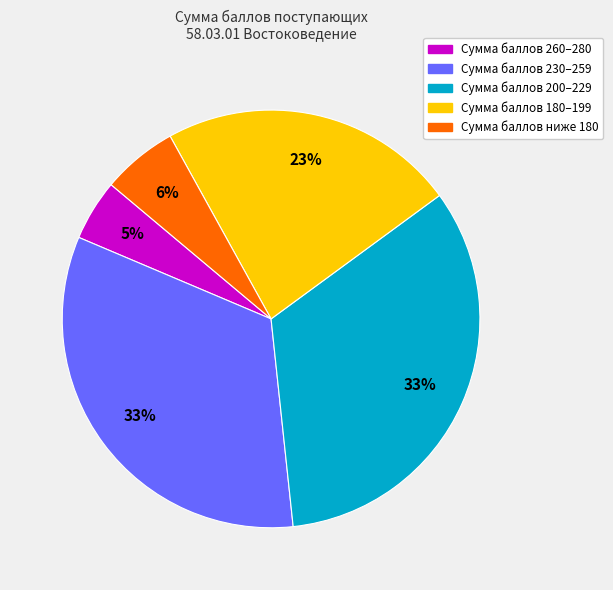

Does any single category account for the majority?

No